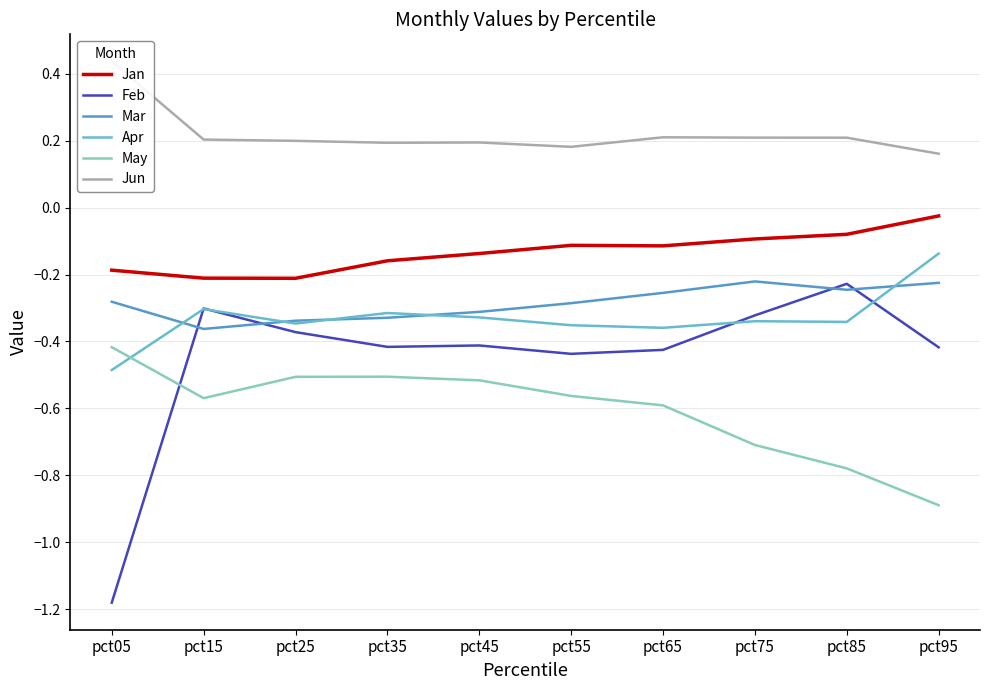

After their last crossing, which series has the higher values: Apr or May?

Apr